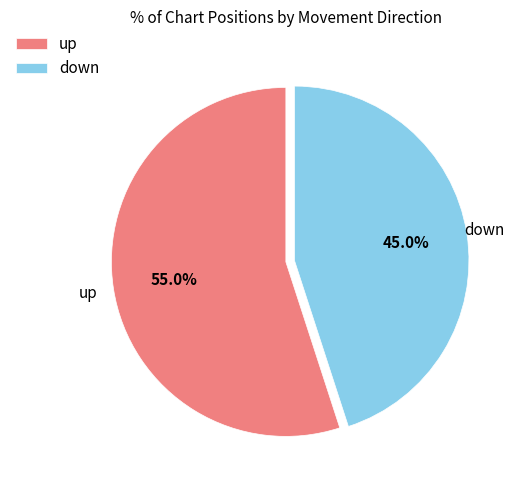

To the nearest percent, what is the difference between the largest and smallest slice percentages?

10%